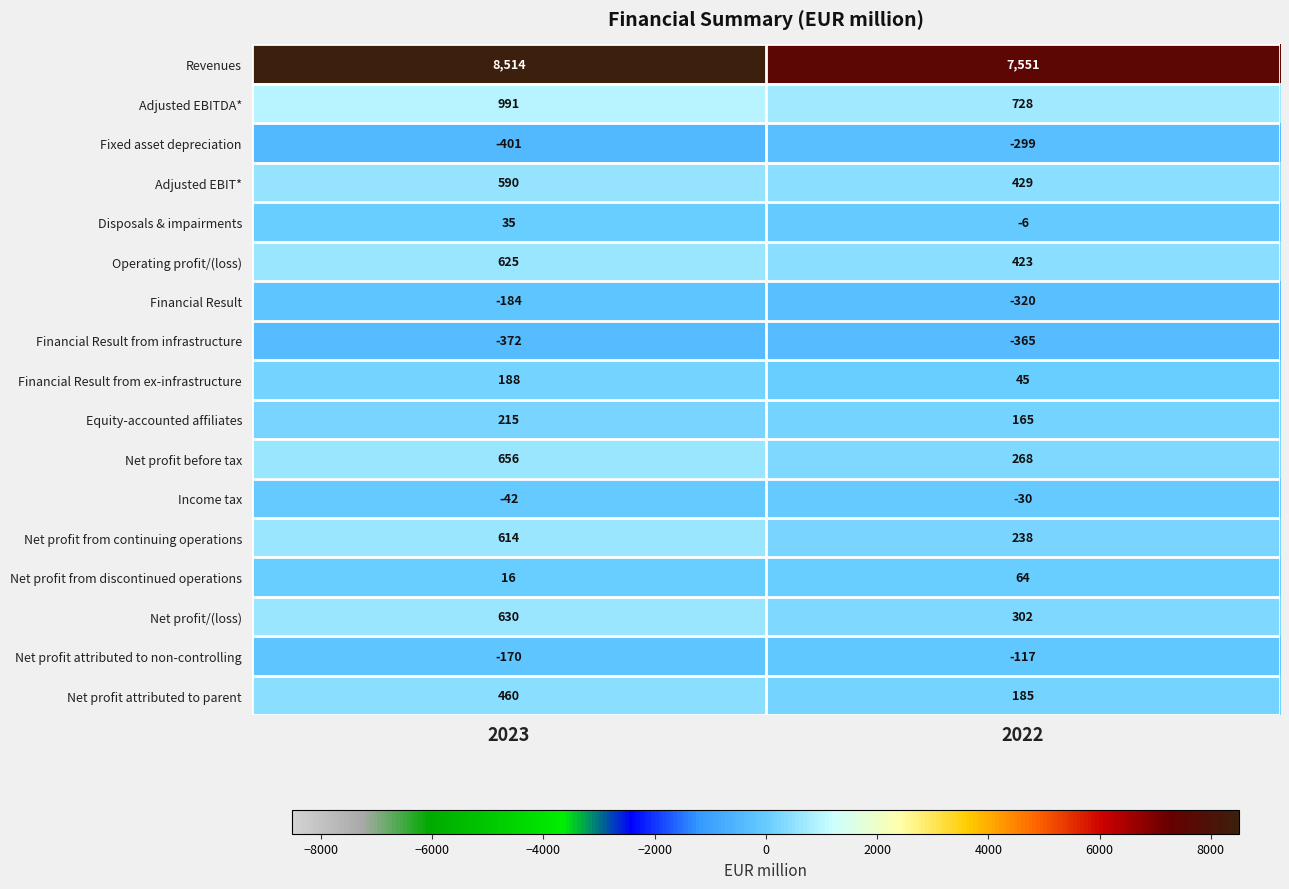

How many data points does each series have?

2